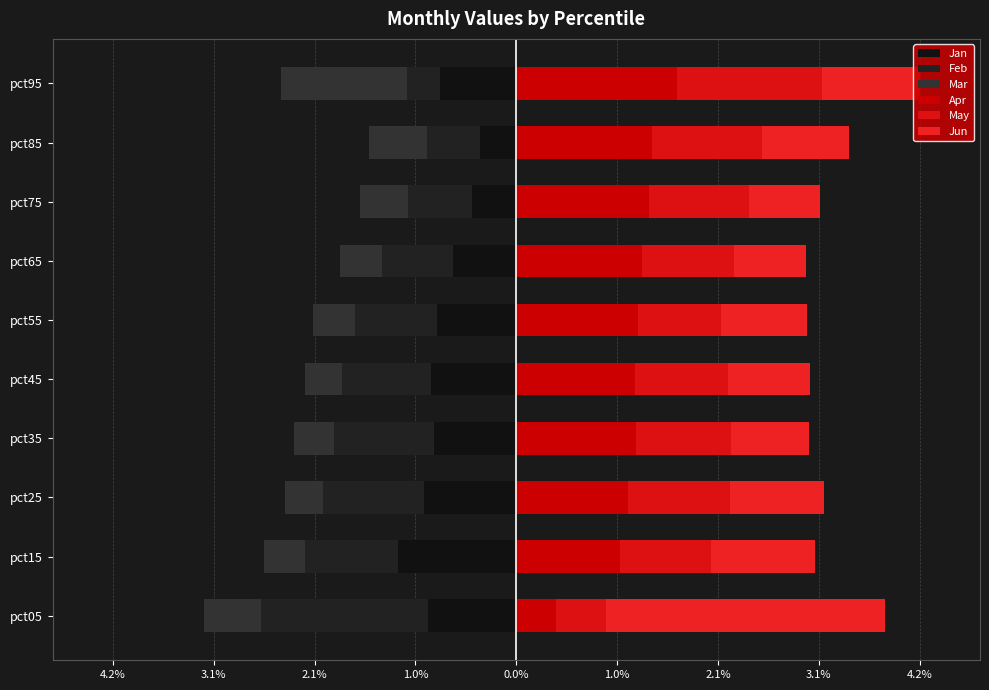

What is the smallest value displayed?

-1.7